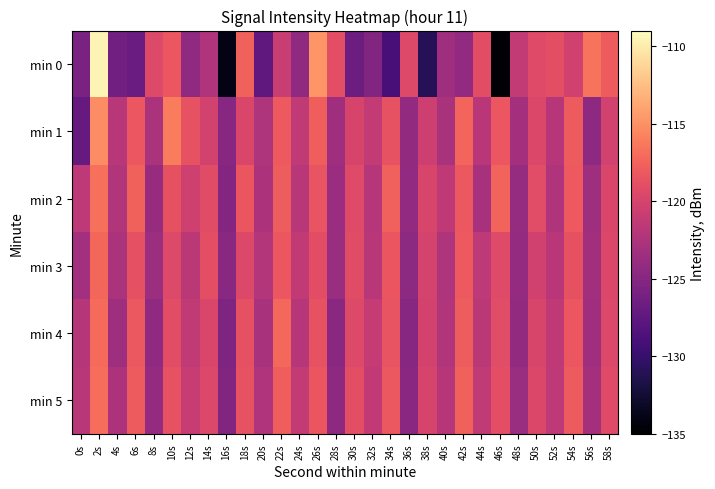

Reading left to right, list all the values displayed in this chart.

min 0: 0s=-125.7	2s=-109.5	4s=-126.4	6s=-126.7	8s=-119.4	10s=-118.3	12s=-124.4	14s=-122.4	16s=-134.0	18s=-117.6	20s=-127.4	22s=-120.8	24s=-124.3	26s=-114.8	28s=-118.9	30s=-126.6	32s=-125.2	34s=-129.1	36s=-119.4	38s=-131.0	40s=-123.4	42s=-124.3	44s=-119.0	46s=-134.7	48s=-121.1	50s=-119.3	52s=-118.9	54s=-120.3	56s=-116.6	58s=-118.0
min 1: 0s=-127.1	2s=-115.3	4s=-121.8	6s=-118.3	8s=-122.7	10s=-116.0	12s=-118.6	14s=-120.2	16s=-124.9	18s=-119.7	20s=-122.5	22s=-118.1	24s=-121.3	26s=-117.8	28s=-123.4	30s=-119.9	32s=-121.1	34s=-118.6	36s=-124.2	38s=-120.5	40s=-122.8	42s=-117.4	44s=-121.7	46s=-118.3	48s=-123.1	50s=-119.6	52s=-121.9	54s=-118.0	56s=-124.5	58s=-120.2
min 2: 0s=-121.5	2s=-116.8	4s=-122.3	6s=-117.6	8s=-123.9	10s=-118.7	12s=-120.4	14s=-119.2	16s=-125.1	18s=-118.4	20s=-122.6	22s=-117.9	24s=-121.8	26s=-118.5	28s=-123.7	30s=-119.3	32s=-122.1	34s=-117.7	36s=-124.3	38s=-119.8	40s=-121.4	42s=-118.2	44s=-122.9	46s=-117.5	48s=-124.0	50s=-119.1	52s=-122.4	54s=-118.1	56s=-123.5	58s=-119.7
min 3: 0s=-123.2	2s=-117.3	4s=-122.7	6s=-118.8	8s=-123.6	10s=-119.4	12s=-121.6	14s=-118.9	16s=-124.8	18s=-119.5	20s=-122.2	22s=-118.3	24s=-121.2	26s=-119.0	28s=-123.8	30s=-119.2	32s=-121.8	34s=-118.4	36s=-124.6	38s=-120.0	40s=-122.5	42s=-118.1	44s=-121.5	46s=-119.3	48s=-124.1	50s=-120.3	52s=-121.7	54s=-118.7	56s=-123.3	58s=-119.6
min 4: 0s=-122.1	2s=-117.1	4s=-123.5	6s=-118.2	8s=-124.4	10s=-119.0	12s=-121.3	14s=-119.7	16s=-125.5	18s=-118.8	20s=-122.8	22s=-117.2	24s=-121.9	26s=-118.6	28s=-124.7	30s=-119.4	32s=-121.0	34s=-118.5	36s=-124.9	38s=-120.1	40s=-122.3	42s=-117.9	44s=-121.6	46s=-119.1	48s=-124.2	50s=-119.8	52s=-121.4	54s=-118.3	56s=-123.4	58s=-119.5
min 5: 0s=-121.8	2s=-116.9	4s=-122.6	6s=-118.0	8s=-124.1	10s=-118.6	12s=-120.9	14s=-119.5	16s=-125.3	18s=-118.6	20s=-122.4	22s=-117.8	24s=-121.1	26s=-118.4	28s=-124.5	30s=-118.9	32s=-121.2	34s=-118.2	36s=-124.7	38s=-119.9	40s=-122.0	42s=-117.6	44s=-121.3	46s=-118.9	48s=-123.8	50s=-119.6	52s=-121.5	54s=-118.0	56s=-123.1	58s=-119.3